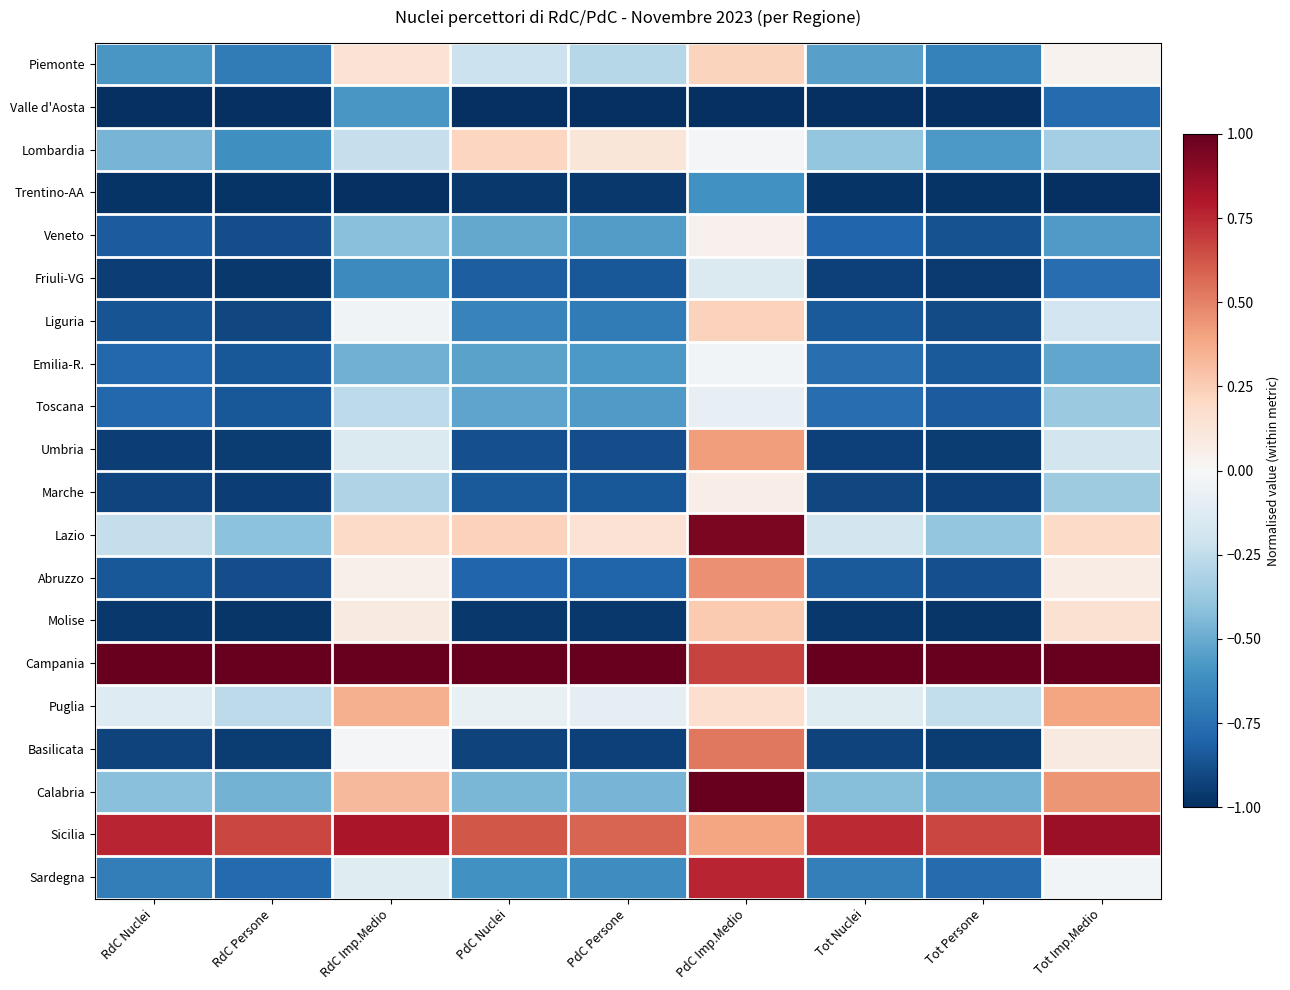

Reading left to right, extract all data points from this chart.

Piemonte: RdC Nuclei=-0.6	RdC Persone=-0.7	RdC Imp.Medio=0.1	PdC Nuclei=-0.2	PdC Persone=-0.3	PdC Imp.Medio=0.2	Tot Nuclei=-0.5	Tot Persone=-0.7	Tot Imp.Medio=0.0
Valle d'Aosta: RdC Nuclei=-1.0	RdC Persone=-1.0	RdC Imp.Medio=-0.6	PdC Nuclei=-1.0	PdC Persone=-1.0	PdC Imp.Medio=-1.0	Tot Nuclei=-1.0	Tot Persone=-1.0	Tot Imp.Medio=-0.8
Lombardia: RdC Nuclei=-0.5	RdC Persone=-0.6	RdC Imp.Medio=-0.2	PdC Nuclei=0.2	PdC Persone=0.1	PdC Imp.Medio=-0.0	Tot Nuclei=-0.4	Tot Persone=-0.6	Tot Imp.Medio=-0.3
Trentino-AA: RdC Nuclei=-1.0	RdC Persone=-1.0	RdC Imp.Medio=-1.0	PdC Nuclei=-1.0	PdC Persone=-1.0	PdC Imp.Medio=-0.6	Tot Nuclei=-1.0	Tot Persone=-1.0	Tot Imp.Medio=-1.0
Veneto: RdC Nuclei=-0.8	RdC Persone=-0.9	RdC Imp.Medio=-0.4	PdC Nuclei=-0.5	PdC Persone=-0.6	PdC Imp.Medio=0.0	Tot Nuclei=-0.8	Tot Persone=-0.9	Tot Imp.Medio=-0.6
Friuli-VG: RdC Nuclei=-0.9	RdC Persone=-1.0	RdC Imp.Medio=-0.6	PdC Nuclei=-0.8	PdC Persone=-0.8	PdC Imp.Medio=-0.1	Tot Nuclei=-0.9	Tot Persone=-1.0	Tot Imp.Medio=-0.8
Liguria: RdC Nuclei=-0.9	RdC Persone=-0.9	RdC Imp.Medio=-0.0	PdC Nuclei=-0.7	PdC Persone=-0.7	PdC Imp.Medio=0.2	Tot Nuclei=-0.8	Tot Persone=-0.9	Tot Imp.Medio=-0.2
Emilia-R.: RdC Nuclei=-0.8	RdC Persone=-0.9	RdC Imp.Medio=-0.5	PdC Nuclei=-0.5	PdC Persone=-0.6	PdC Imp.Medio=-0.0	Tot Nuclei=-0.8	Tot Persone=-0.8	Tot Imp.Medio=-0.5
Toscana: RdC Nuclei=-0.8	RdC Persone=-0.9	RdC Imp.Medio=-0.3	PdC Nuclei=-0.5	PdC Persone=-0.6	PdC Imp.Medio=-0.1	Tot Nuclei=-0.8	Tot Persone=-0.8	Tot Imp.Medio=-0.4
Umbria: RdC Nuclei=-0.9	RdC Persone=-1.0	RdC Imp.Medio=-0.1	PdC Nuclei=-0.9	PdC Persone=-0.9	PdC Imp.Medio=0.4	Tot Nuclei=-0.9	Tot Persone=-0.9	Tot Imp.Medio=-0.2
Marche: RdC Nuclei=-0.9	RdC Persone=-0.9	RdC Imp.Medio=-0.3	PdC Nuclei=-0.8	PdC Persone=-0.8	PdC Imp.Medio=0.1	Tot Nuclei=-0.9	Tot Persone=-0.9	Tot Imp.Medio=-0.4
Lazio: RdC Nuclei=-0.2	RdC Persone=-0.4	RdC Imp.Medio=0.2	PdC Nuclei=0.2	PdC Persone=0.1	PdC Imp.Medio=0.9	Tot Nuclei=-0.2	Tot Persone=-0.4	Tot Imp.Medio=0.2
Abruzzo: RdC Nuclei=-0.9	RdC Persone=-0.9	RdC Imp.Medio=0.1	PdC Nuclei=-0.8	PdC Persone=-0.8	PdC Imp.Medio=0.5	Tot Nuclei=-0.8	Tot Persone=-0.9	Tot Imp.Medio=0.1
Molise: RdC Nuclei=-1.0	RdC Persone=-1.0	RdC Imp.Medio=0.1	PdC Nuclei=-1.0	PdC Persone=-1.0	PdC Imp.Medio=0.3	Tot Nuclei=-1.0	Tot Persone=-1.0	Tot Imp.Medio=0.2
Campania: RdC Nuclei=1.0	RdC Persone=1.0	RdC Imp.Medio=1.0	PdC Nuclei=1.0	PdC Persone=1.0	PdC Imp.Medio=0.7	Tot Nuclei=1.0	Tot Persone=1.0	Tot Imp.Medio=1.0
Puglia: RdC Nuclei=-0.1	RdC Persone=-0.3	RdC Imp.Medio=0.4	PdC Nuclei=-0.1	PdC Persone=-0.1	PdC Imp.Medio=0.2	Tot Nuclei=-0.1	Tot Persone=-0.2	Tot Imp.Medio=0.4
Basilicata: RdC Nuclei=-0.9	RdC Persone=-0.9	RdC Imp.Medio=-0.0	PdC Nuclei=-0.9	PdC Persone=-0.9	PdC Imp.Medio=0.5	Tot Nuclei=-0.9	Tot Persone=-0.9	Tot Imp.Medio=0.1
Calabria: RdC Nuclei=-0.4	RdC Persone=-0.5	RdC Imp.Medio=0.3	PdC Nuclei=-0.5	PdC Persone=-0.5	PdC Imp.Medio=1.0	Tot Nuclei=-0.4	Tot Persone=-0.5	Tot Imp.Medio=0.4
Sicilia: RdC Nuclei=0.8	RdC Persone=0.7	RdC Imp.Medio=0.8	PdC Nuclei=0.6	PdC Persone=0.6	PdC Imp.Medio=0.4	Tot Nuclei=0.7	Tot Persone=0.7	Tot Imp.Medio=0.9
Sardegna: RdC Nuclei=-0.7	RdC Persone=-0.8	RdC Imp.Medio=-0.1	PdC Nuclei=-0.6	PdC Persone=-0.6	PdC Imp.Medio=0.8	Tot Nuclei=-0.7	Tot Persone=-0.8	Tot Imp.Medio=-0.0